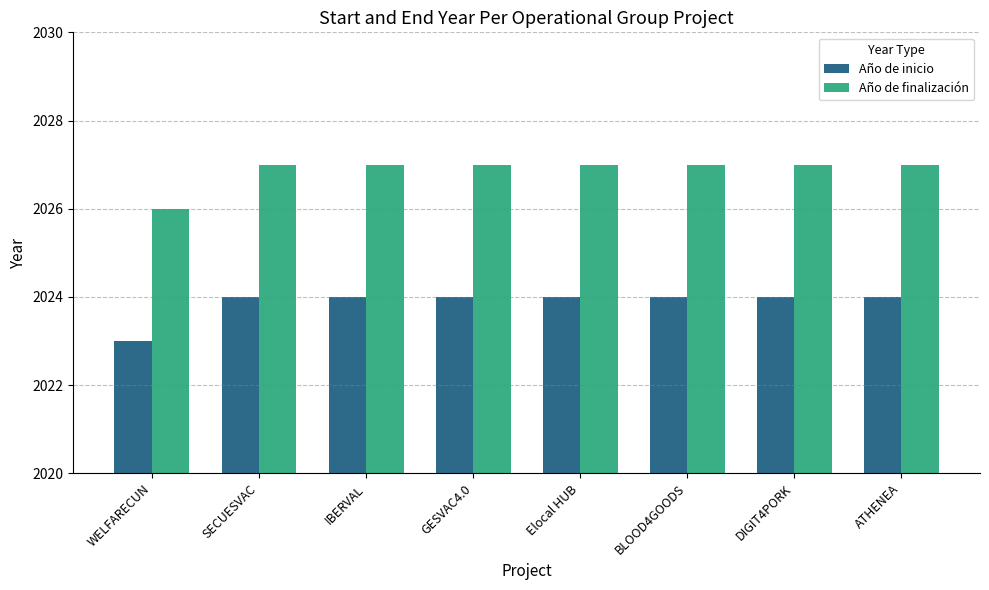

What is the sum of all Año de finalización values?

16215